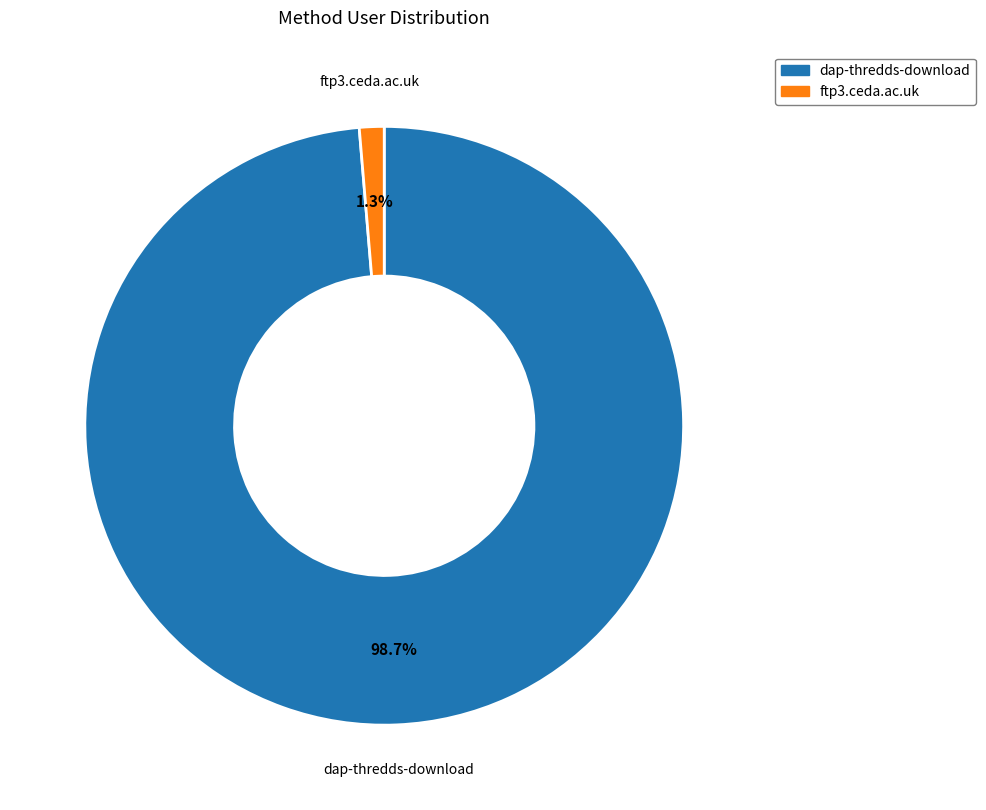

To the nearest percent, what is the average slice percentage?

50%